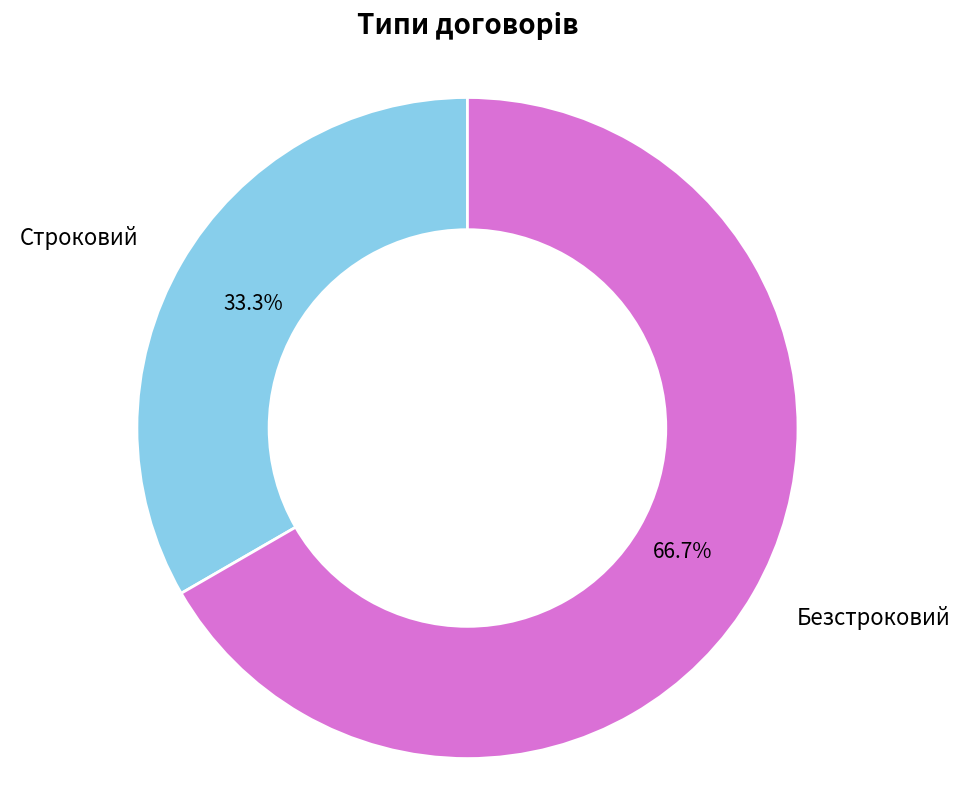

The Строковий slice represents 33% of the pie. True or false?

True